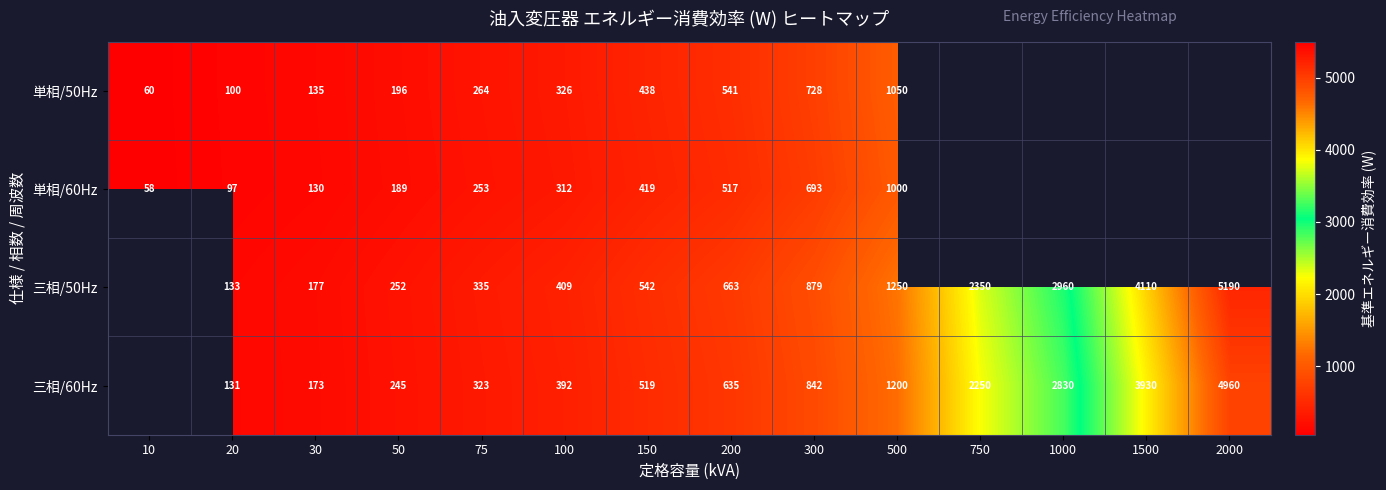

Rank the series at 500 from lowest to highest value.

単相/60Hz, 単相/50Hz, 三相/60Hz, 三相/50Hz